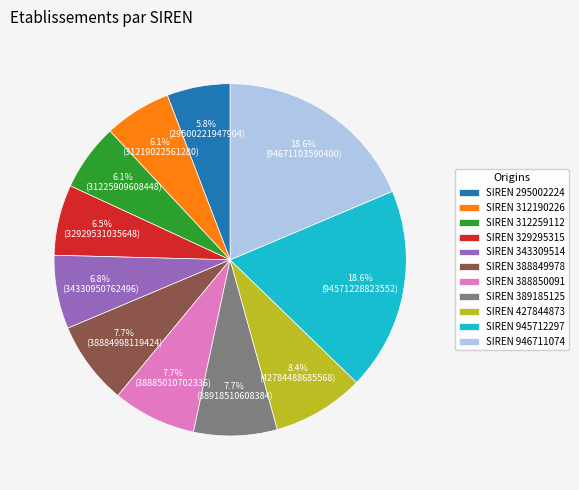

What is the ratio of the value at SIREN 427844873 to the value at SIREN 329295315?

1.3